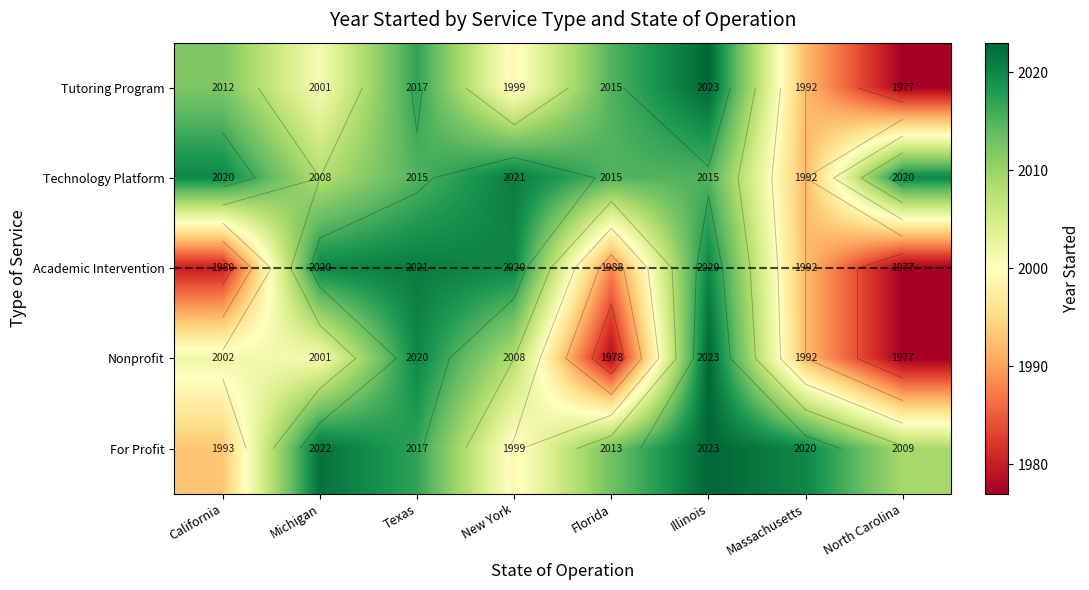

At how many categories does at least one series exceed 2016?

7